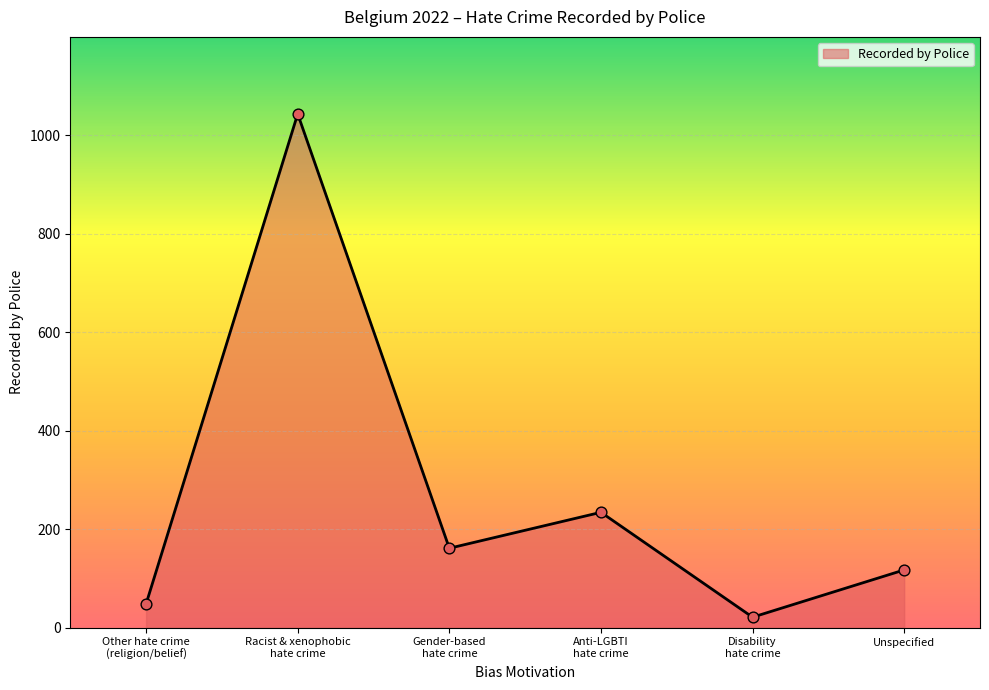

Which has a higher value, Gender-based
hate crime or Disability
hate crime?

Gender-based
hate crime